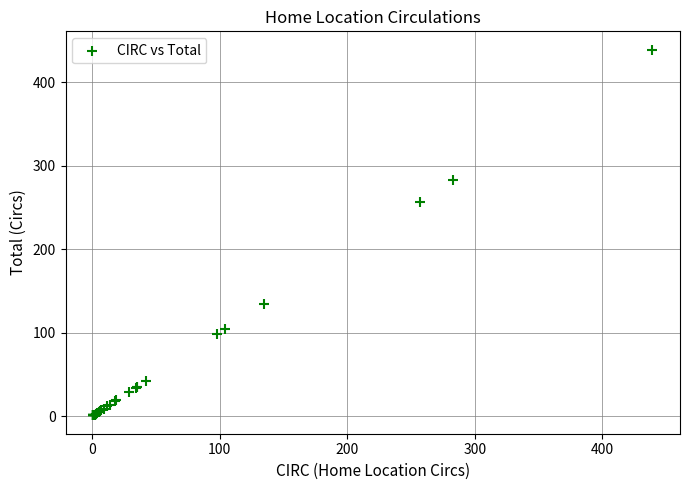

What Y value in the scatter plot is closest to 220?

257